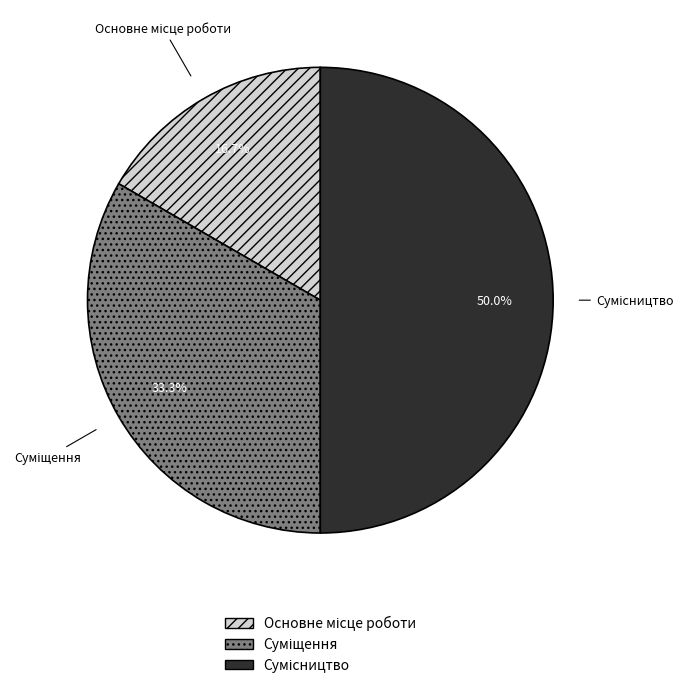

Count the number of slices in the pie.

3